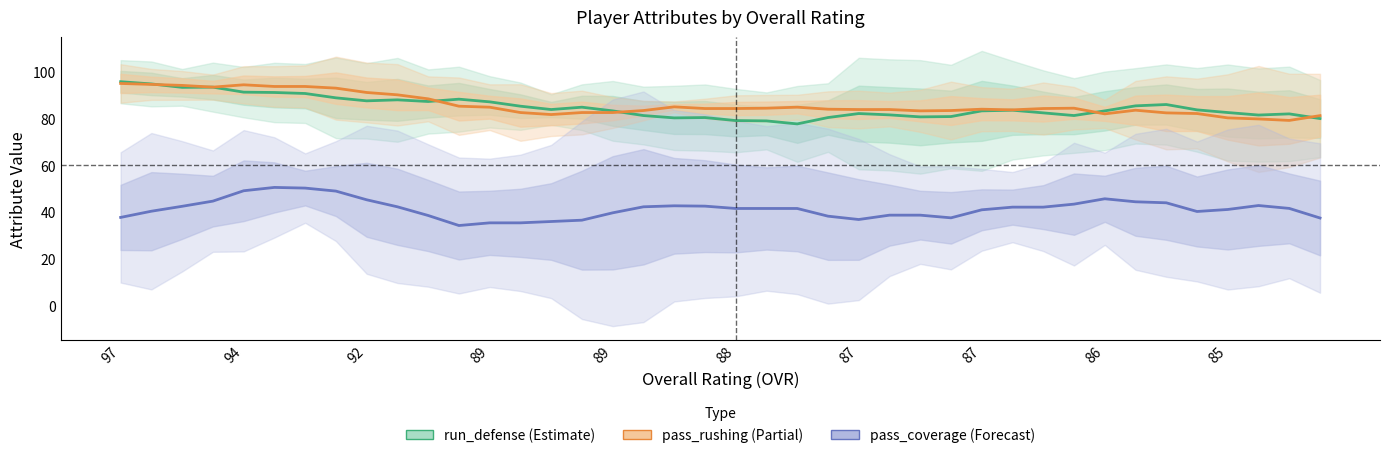

How many data points in pass_coverage are above 41?

23